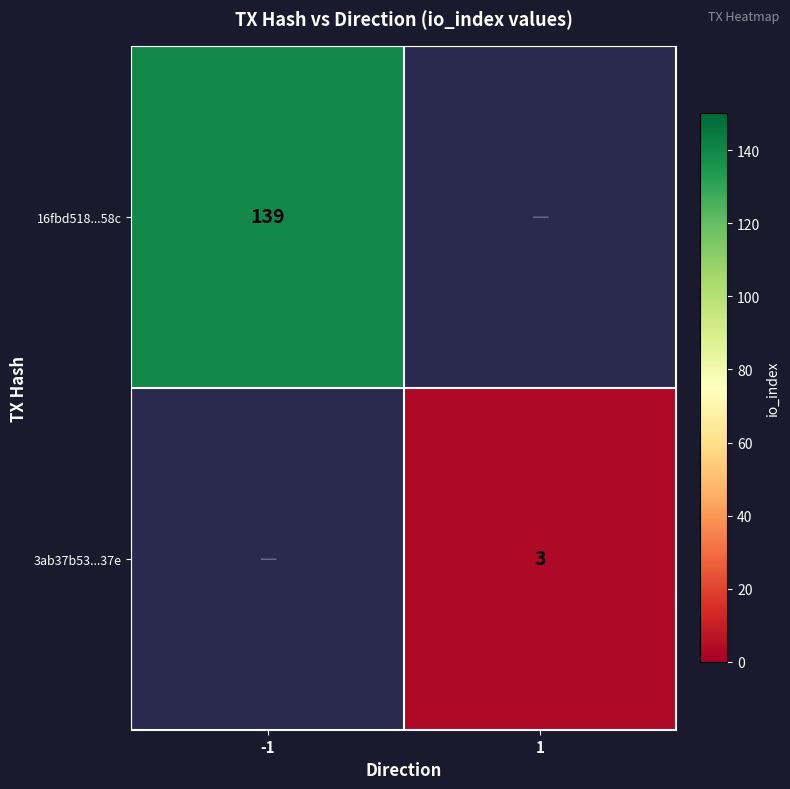

The value of 16fbd518...58c at -1 is 139. True or false?

True